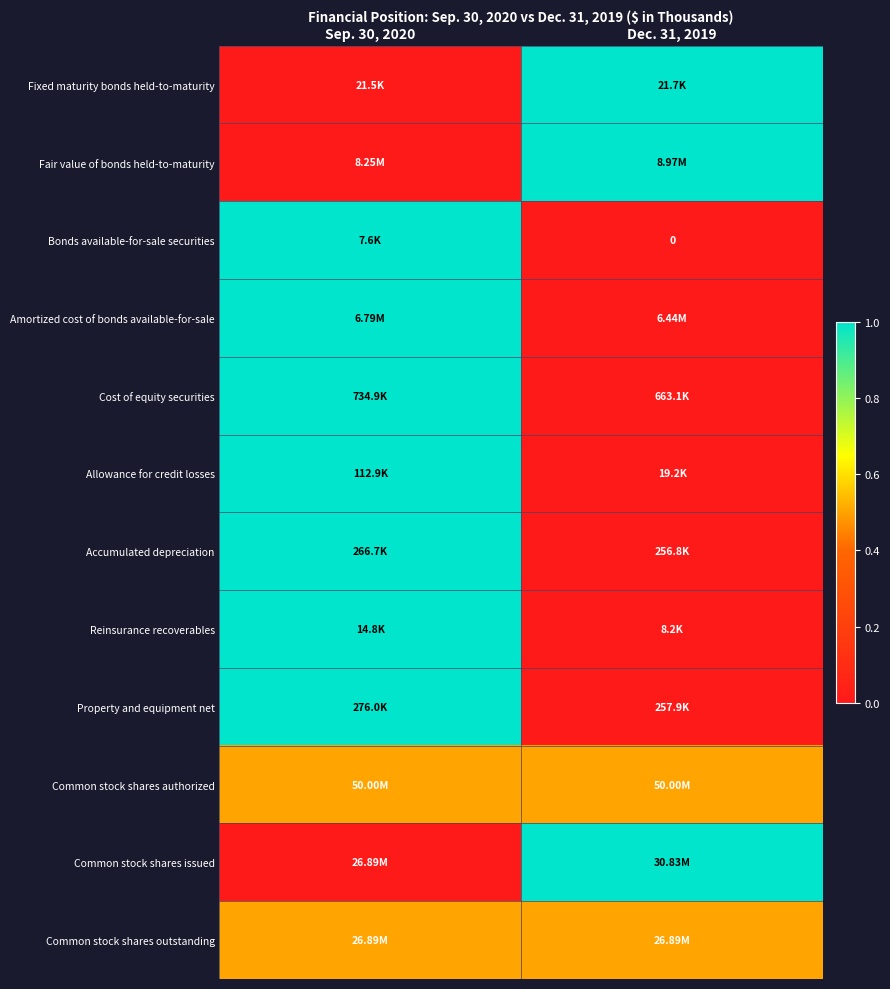

How many distinct data groups are displayed?

12